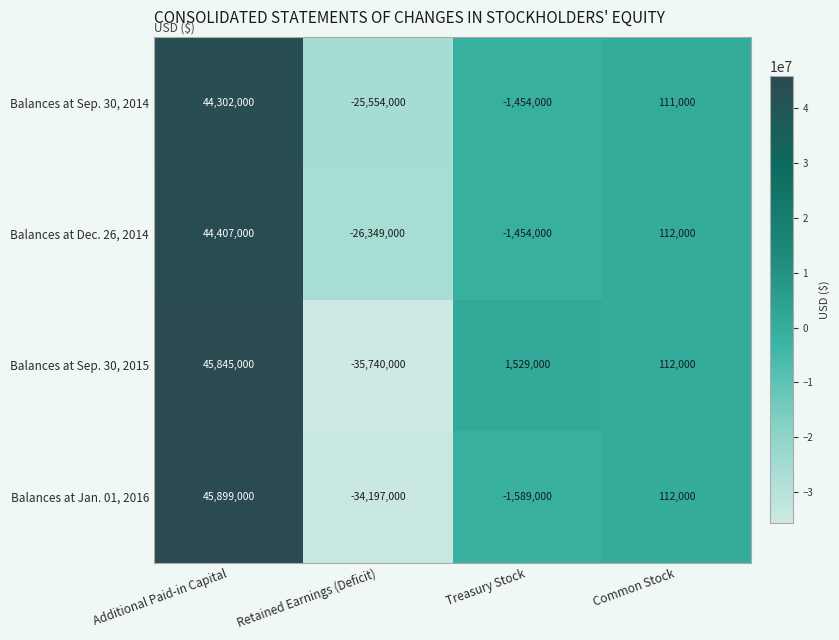

What is the average value of the Balances at Dec. 26, 2014 series?

4179000